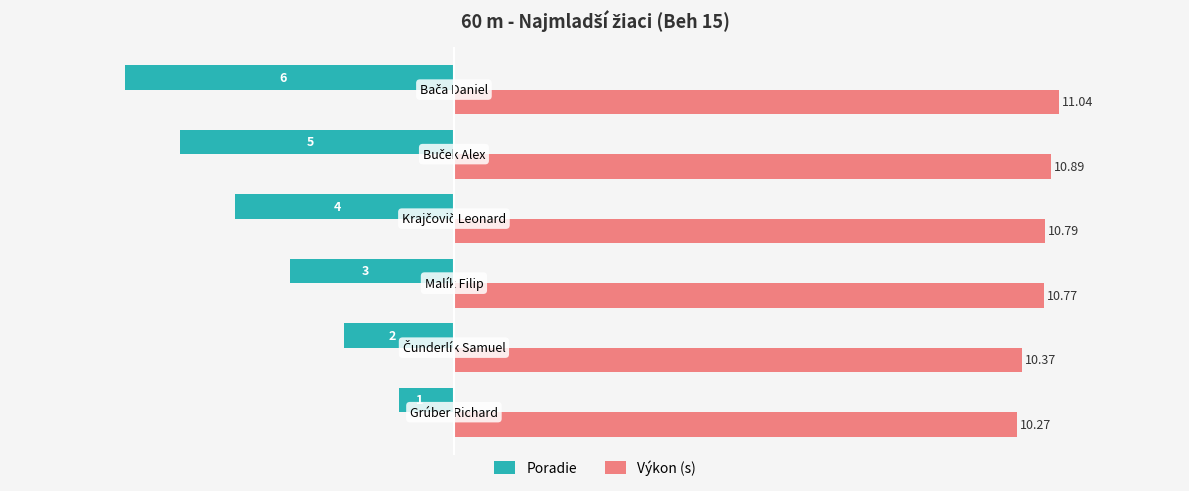

Which series has the largest total across all categories?

Výkon (s)